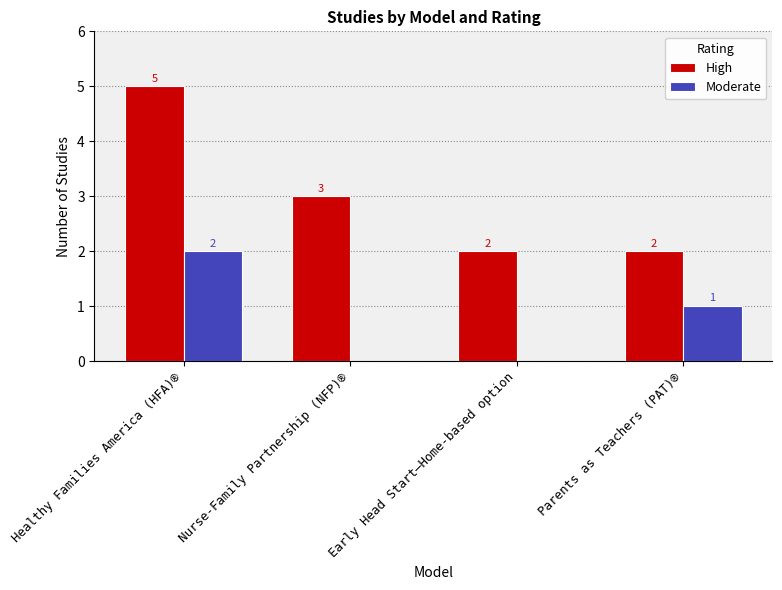

True or false: Moderate has a value of 2 at Parents as Teachers (PAT)®.

False